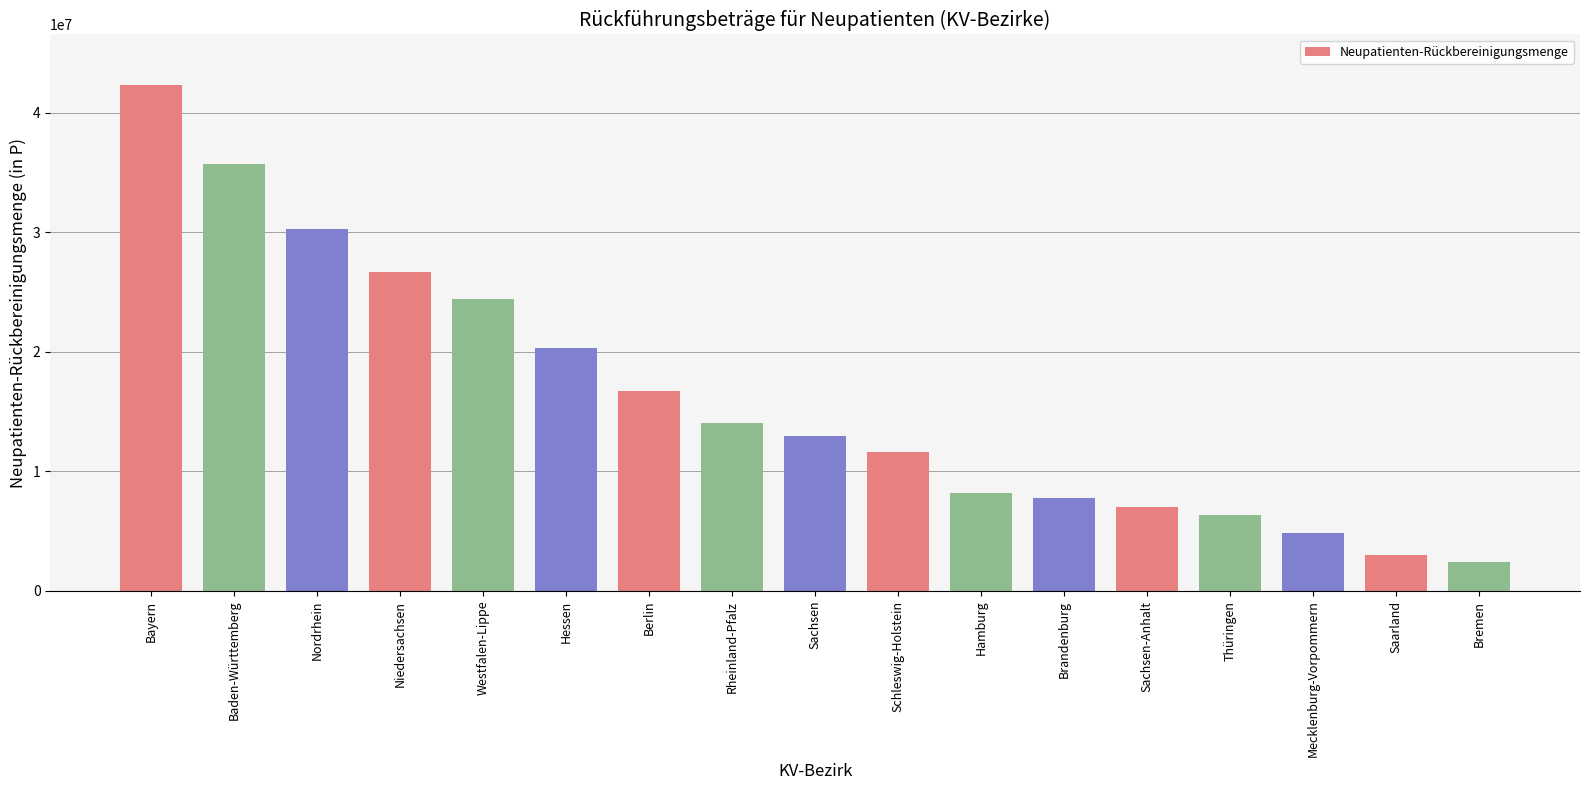

Approximately how many times larger is the value at Rheinland-Pfalz compared to Bayern?

0.3